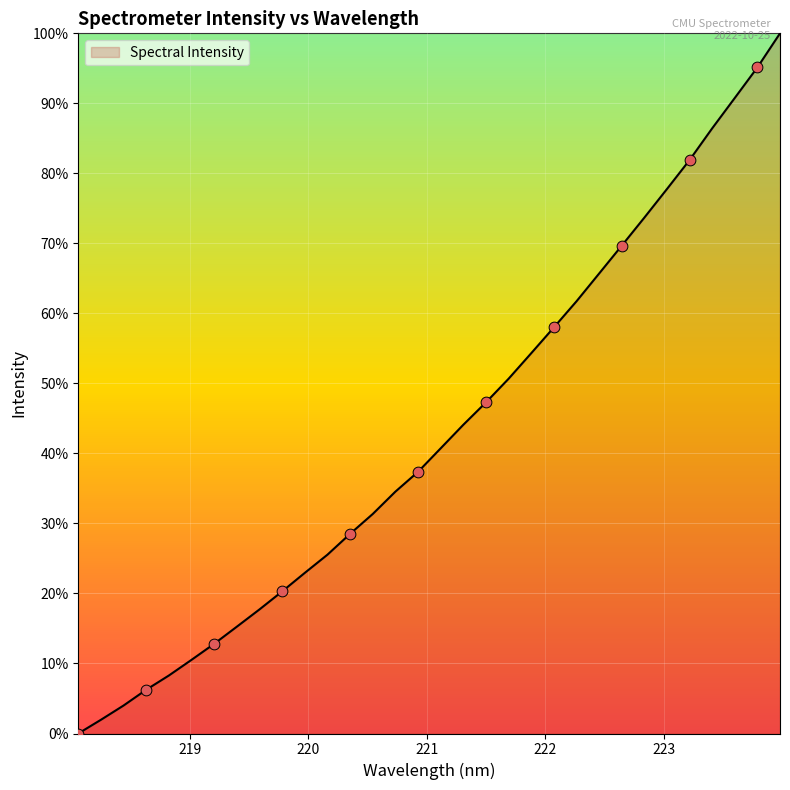

What is the maximum value shown in the chart?

100.0